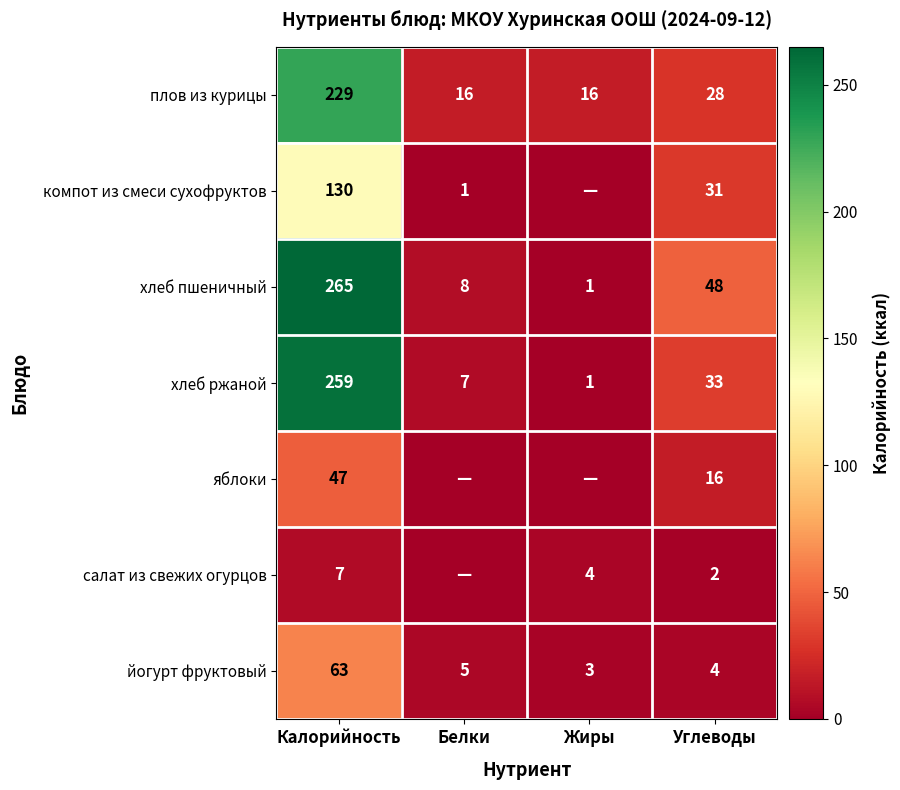

Is it true that салат из свежих огурцов equals 4 at Жиры?

True